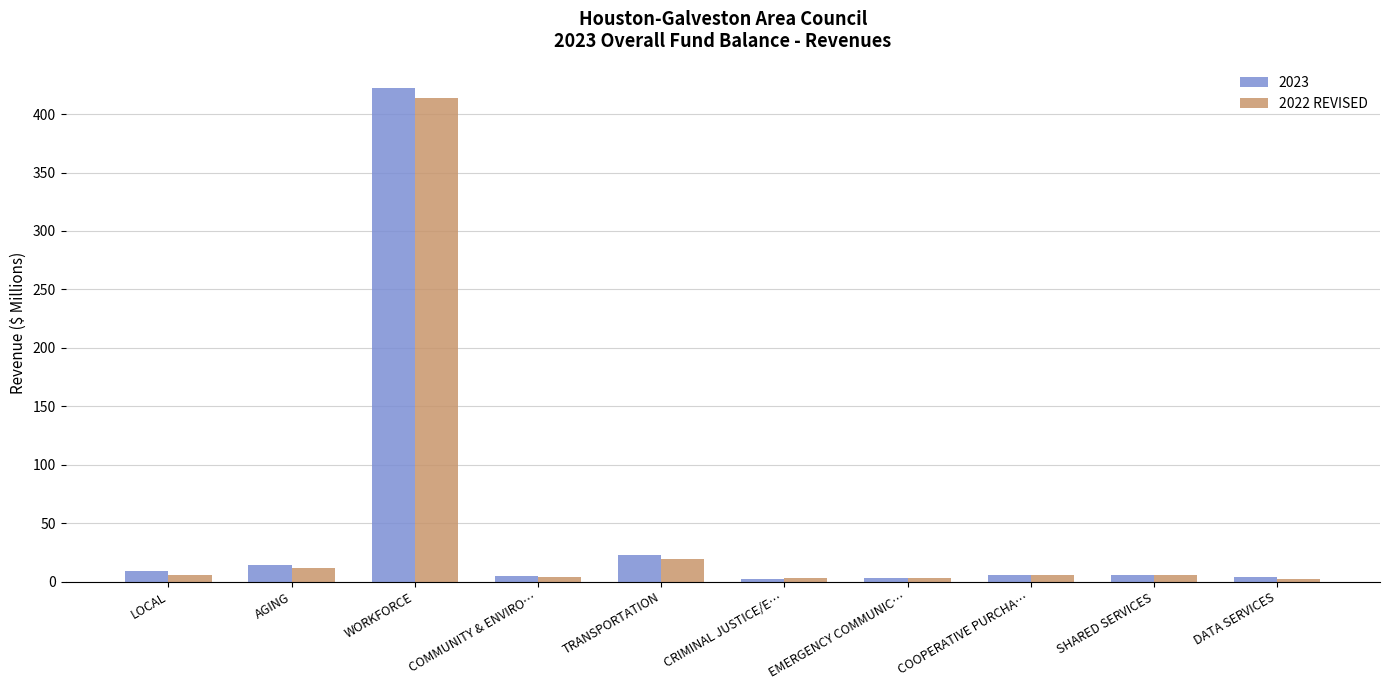

Which series has the widest spread of values?

2023